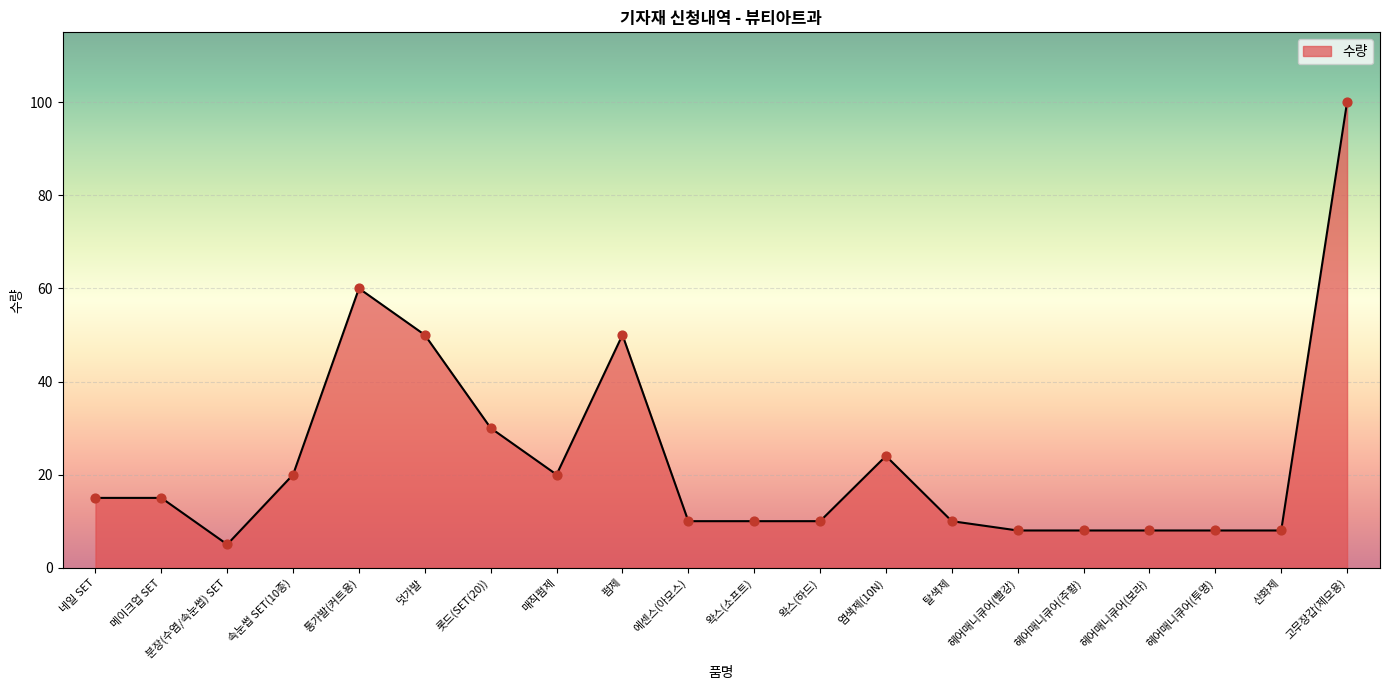

Between 네일 SET and 롯드(SET(20)), which is larger?

롯드(SET(20))